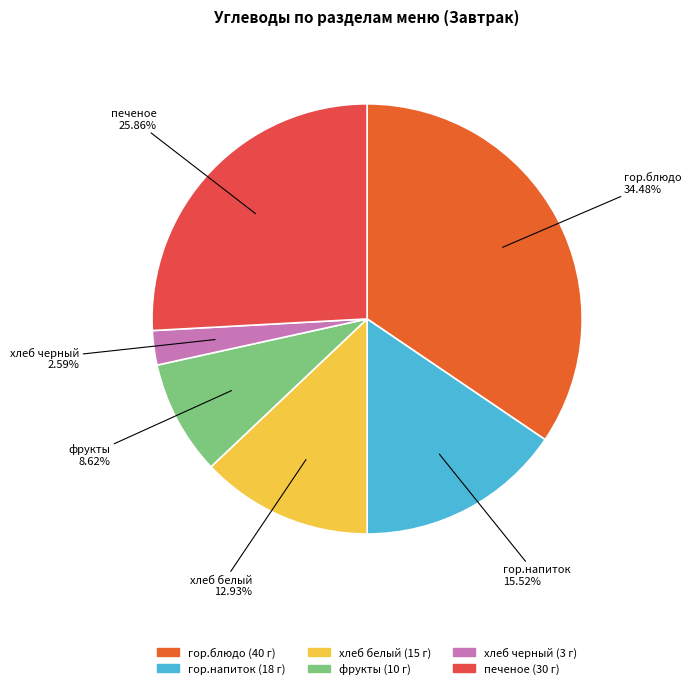

To the nearest percent, what percentage of the pie is гор.блюдо?

34%